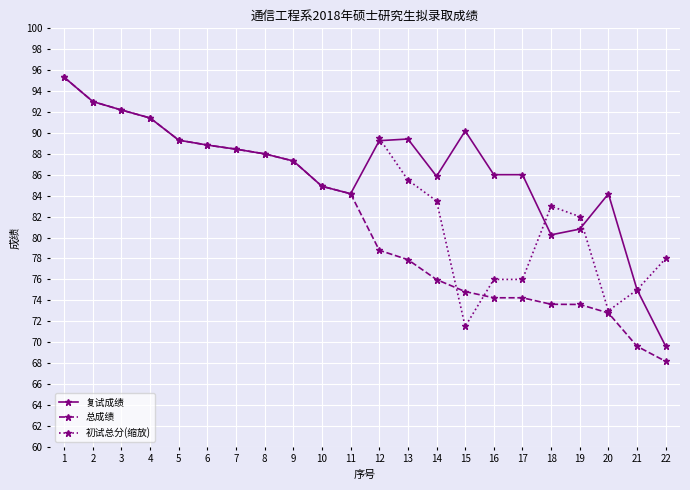

What is the difference between the 复试成绩 values at 2 and 1?

2.3